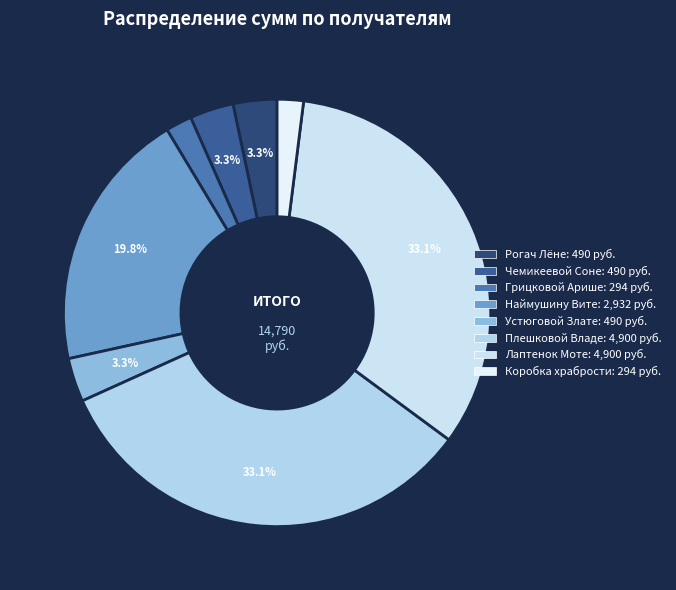

What is the smallest slice in the pie chart?

Грицковой Арише